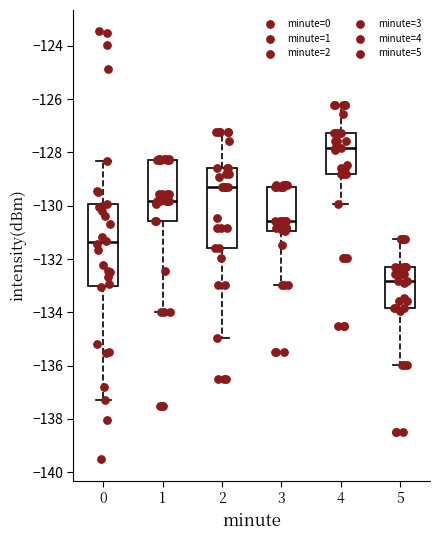

Reading left to right, transcribe this box plot: for each box, give where its median line is, the range the box spans, and where its two whiskers end, as read against the y-axis. The values are not printed on the chart, so give them approximately, as read against the axis.

0: median -131.4, box -133.0 to -130.0, whiskers -137.4 to -128.4
1: median -129.8, box -130.6 to -128.2, whiskers -134.0 to -128.2
2: median -129.2, box -131.6 to -128.6, whiskers -135.0 to -127.2
3: median -130.6, box -131.0 to -129.2, whiskers -133.0 to -129.2
4: median -127.8, box -128.8 to -127.2, whiskers -130.0 to -126.2
5: median -132.8, box -133.8 to -132.2, whiskers -136.0 to -131.2